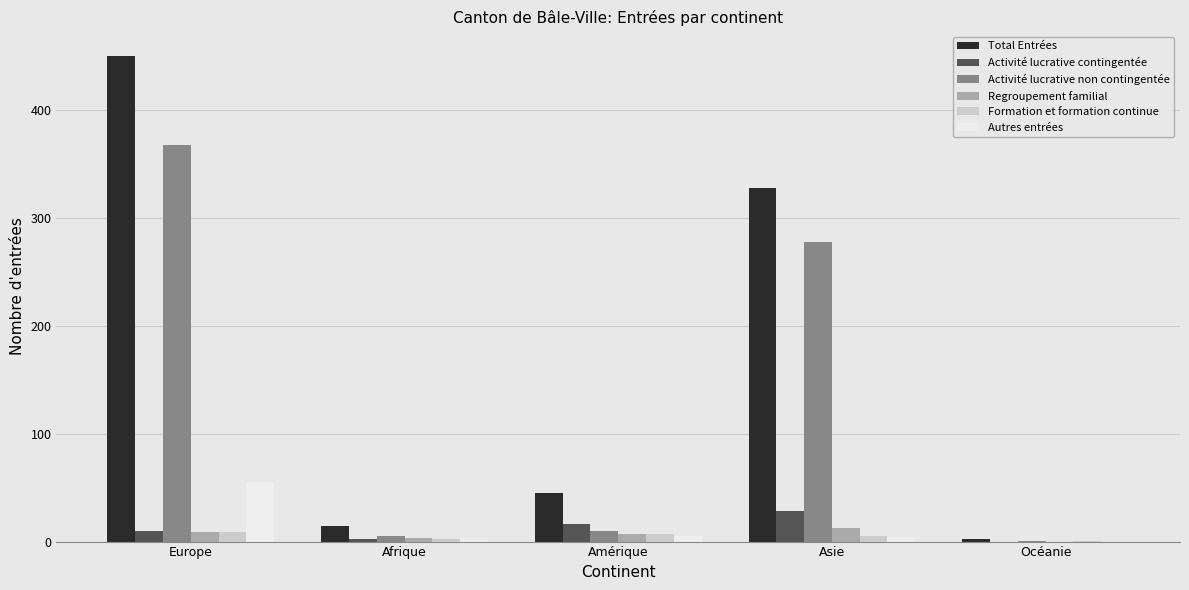

True or false: Activité lucrative contingentée has a value of 0 at Océanie.

True